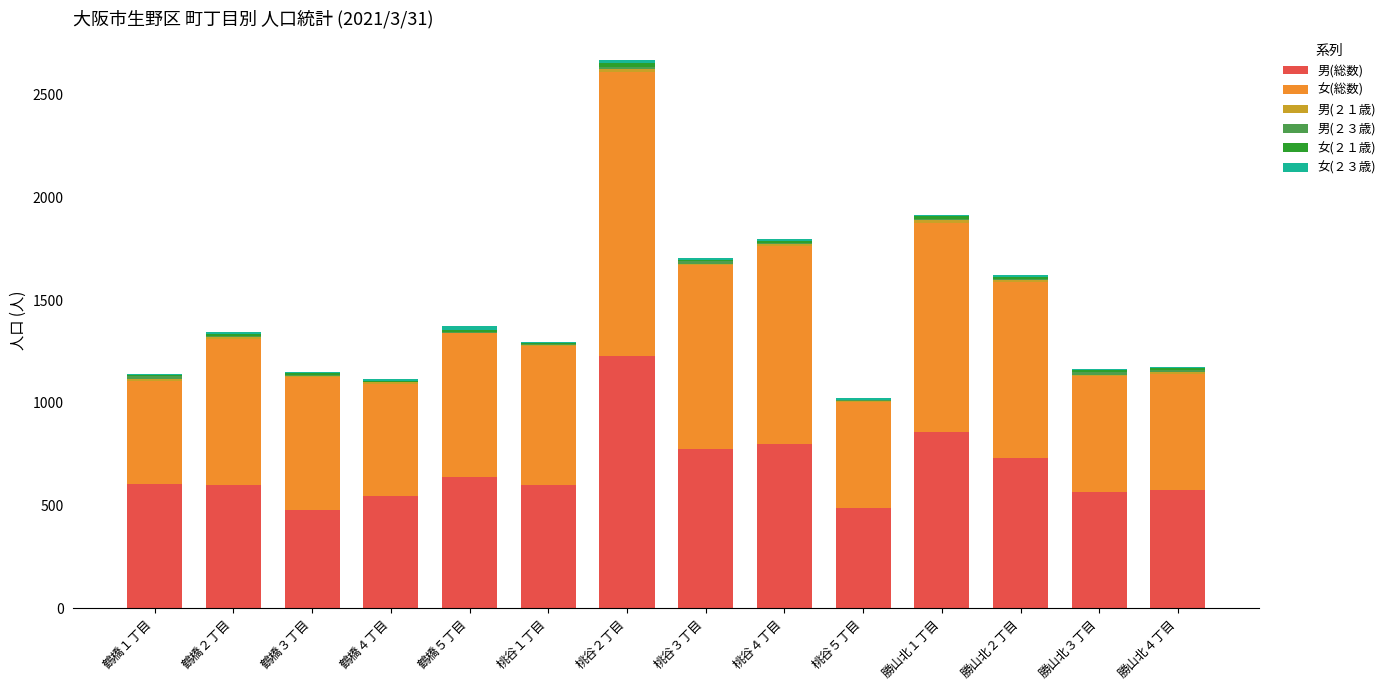

Which category has the highest value in the 男(総数) series?

桃谷２丁目